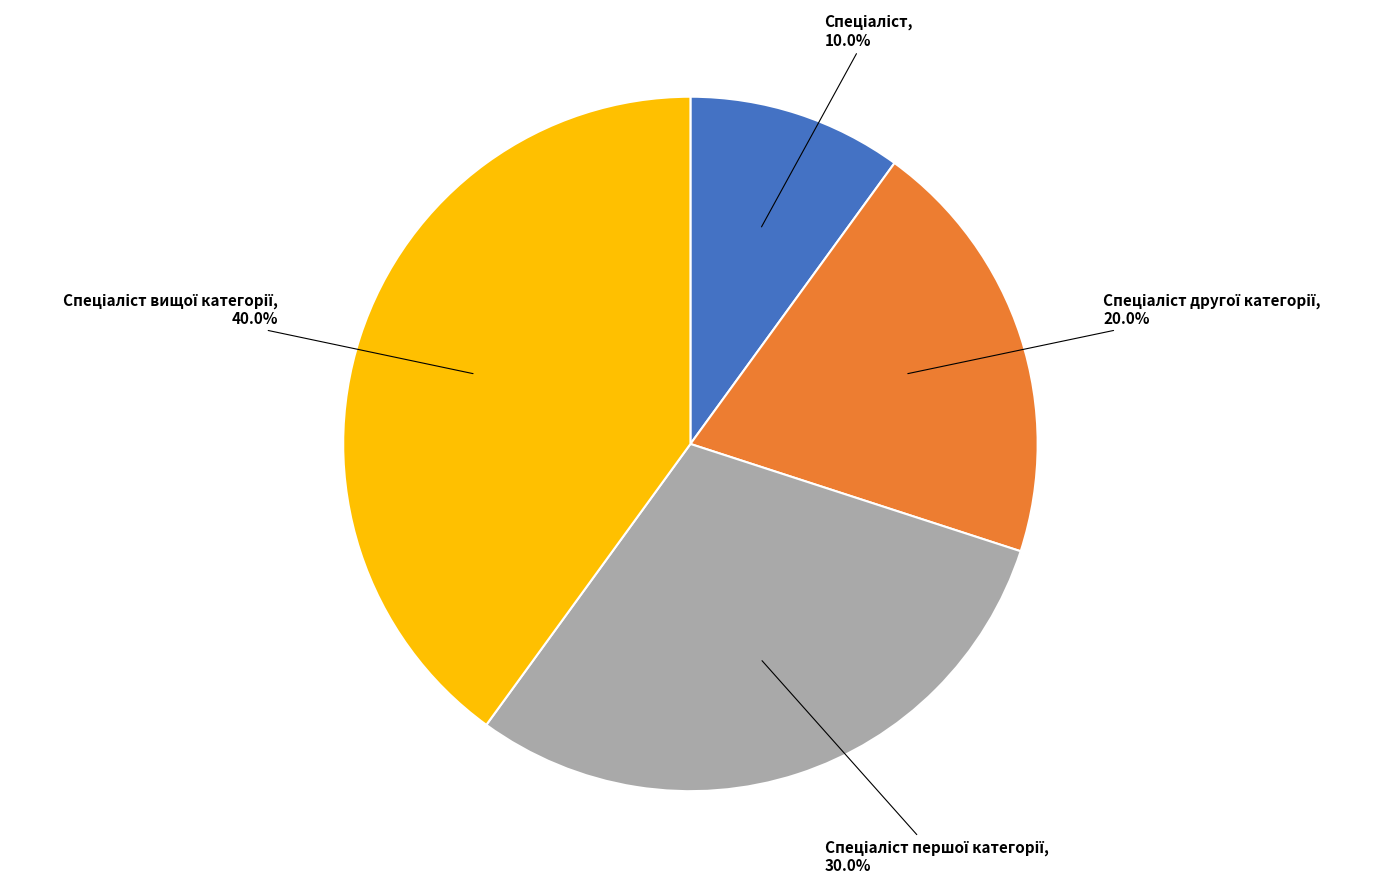

Is there a majority slice in this chart?

No